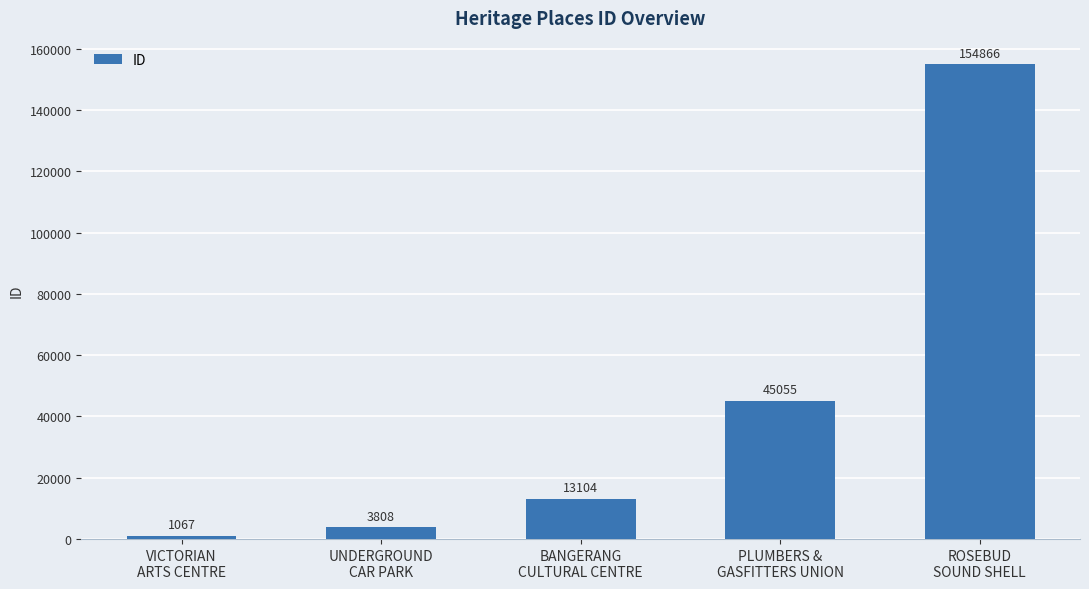

What is the average value?

43580